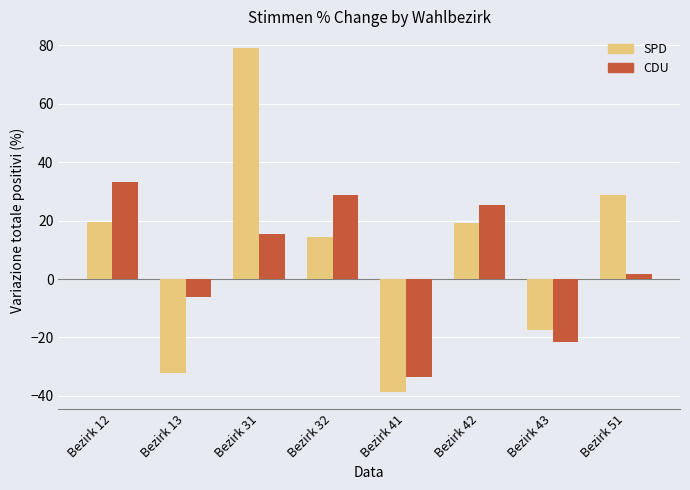

What are all the series names shown in the legend?

SPD, CDU